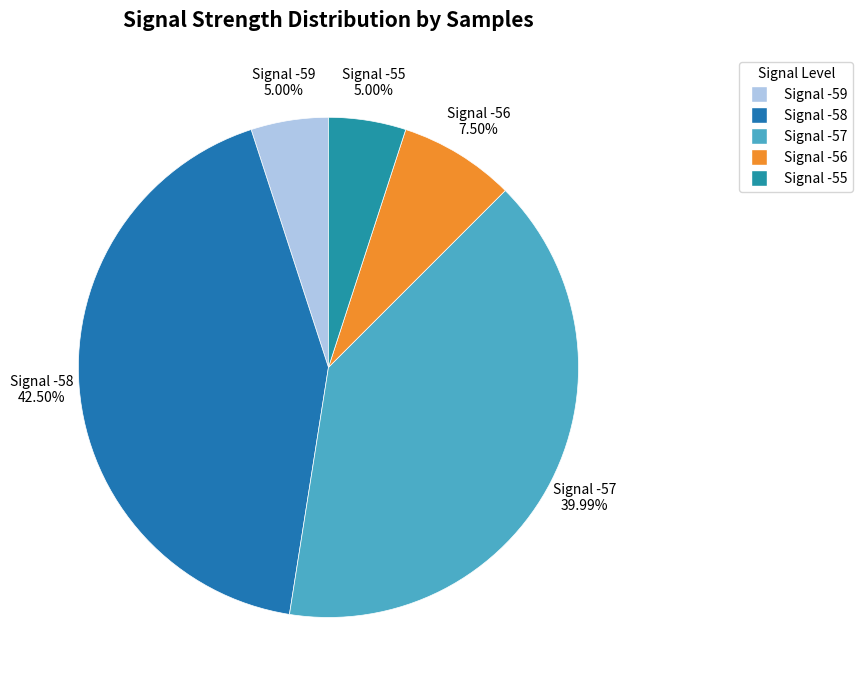

Count the number of slices in the pie.

5